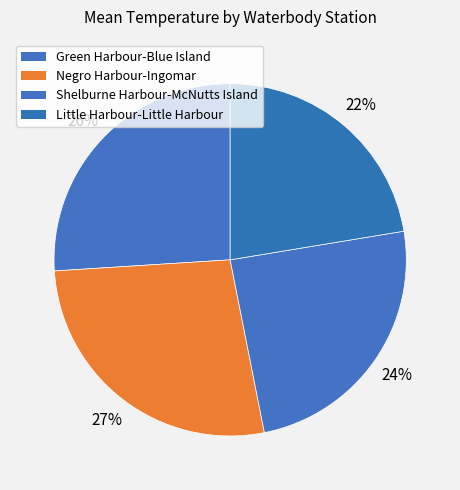

How many segments does this pie chart have?

4